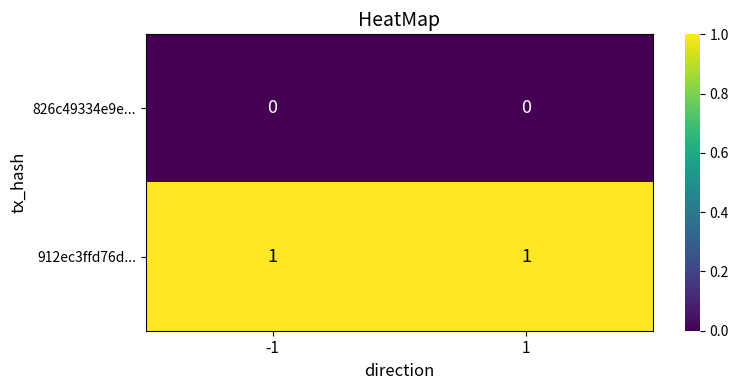

At how many categories does at least one series exceed 0?

2